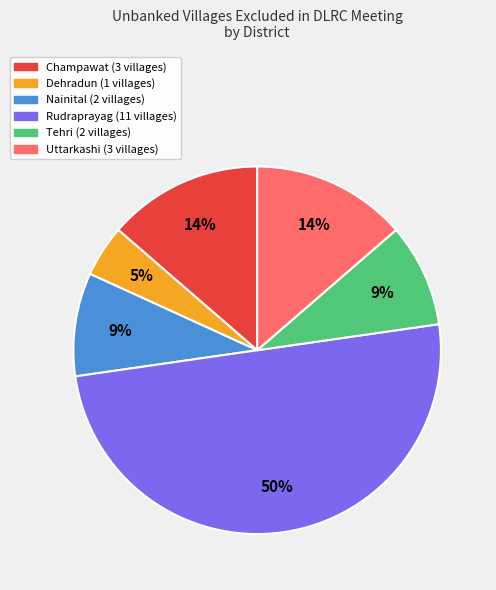

Which category has the biggest portion of the pie?

Rudraprayag